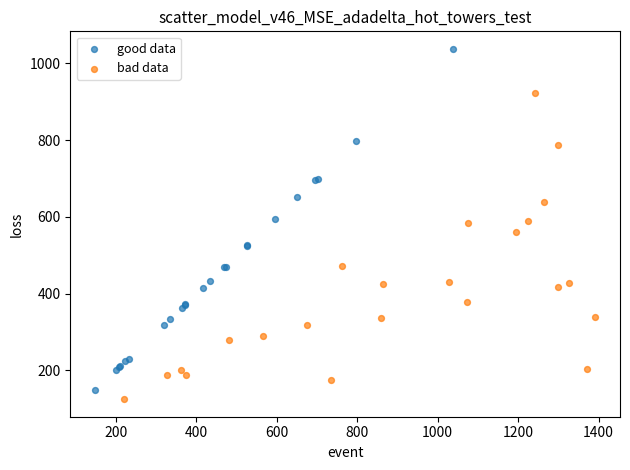

Which series has the widest spread of Y values?

good data